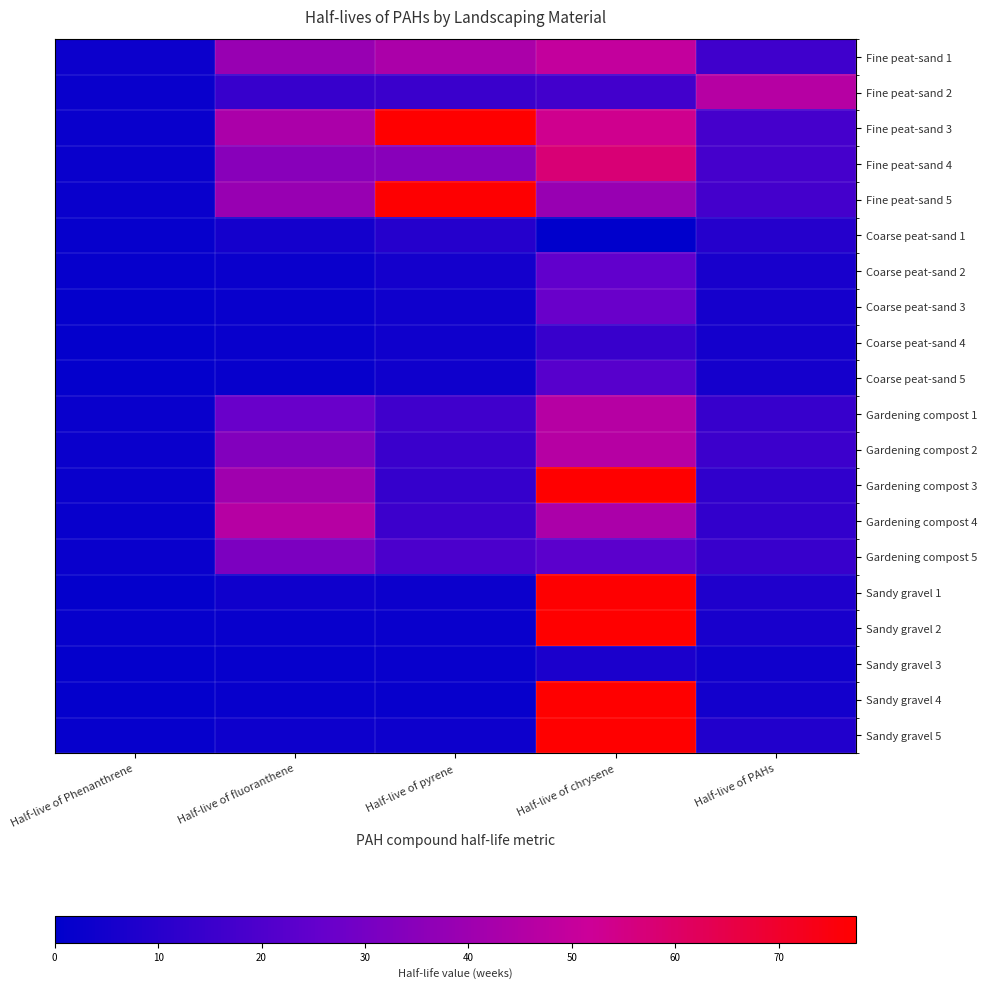

Rank the series at Half-live of chrysene from highest to lowest value.

Sandy gravel 5, Sandy gravel 2, Sandy gravel 4, Gardening compost 3, Sandy gravel 1, Fine peat-sand 4, Fine peat-sand 3, Fine peat-sand 1, Gardening compost 1, Gardening compost 2, Gardening compost 4, Fine peat-sand 5, Coarse peat-sand 3, Coarse peat-sand 2, Gardening compost 5, Coarse peat-sand 5, Fine peat-sand 2, Coarse peat-sand 4, Sandy gravel 3, Coarse peat-sand 1